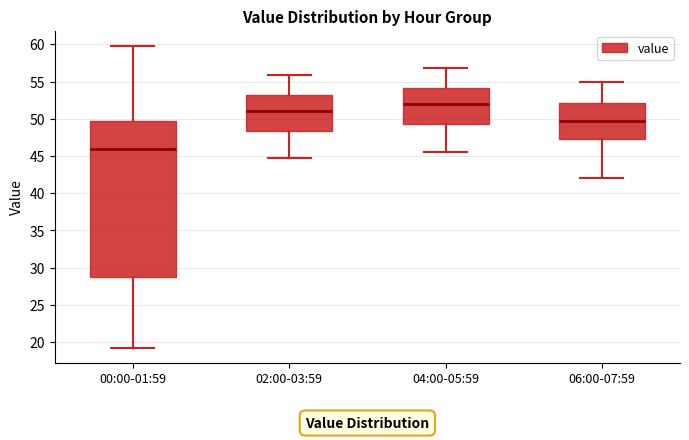

Comparing the boxes themselves (not the whiskers), which one is the tallest?

00:00-01:59